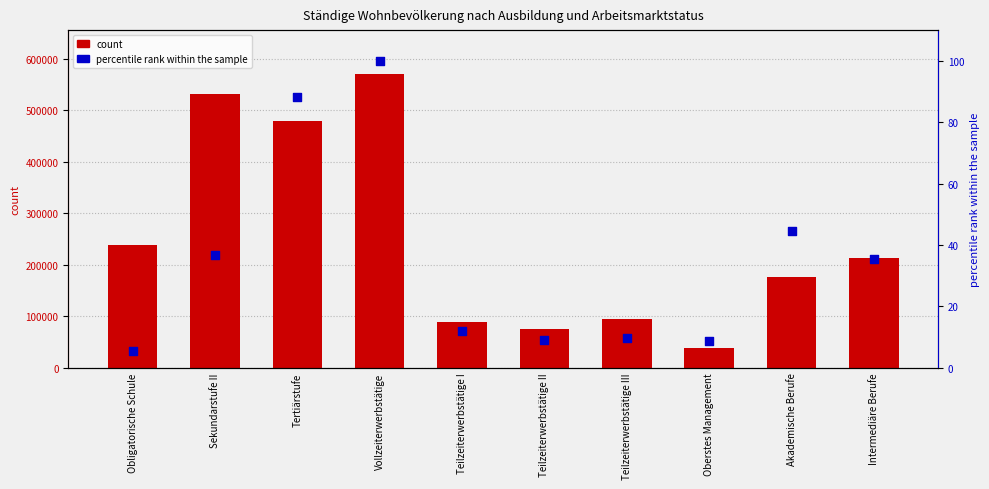

What is the total value across all series at Teilzeiterwerbstätige II?

75924.7